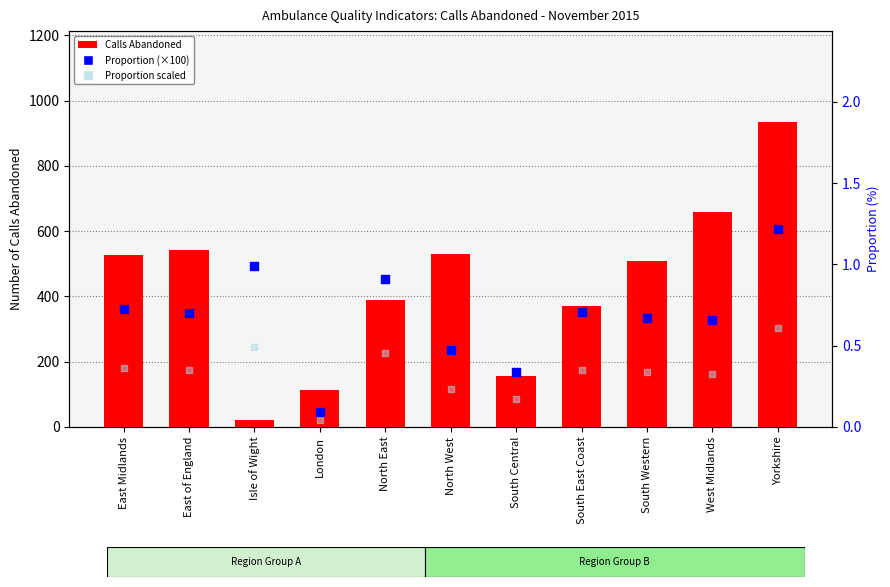

What are all the series names shown in the legend?

Calls Abandoned, Proportion (%), Proportion (scaled)